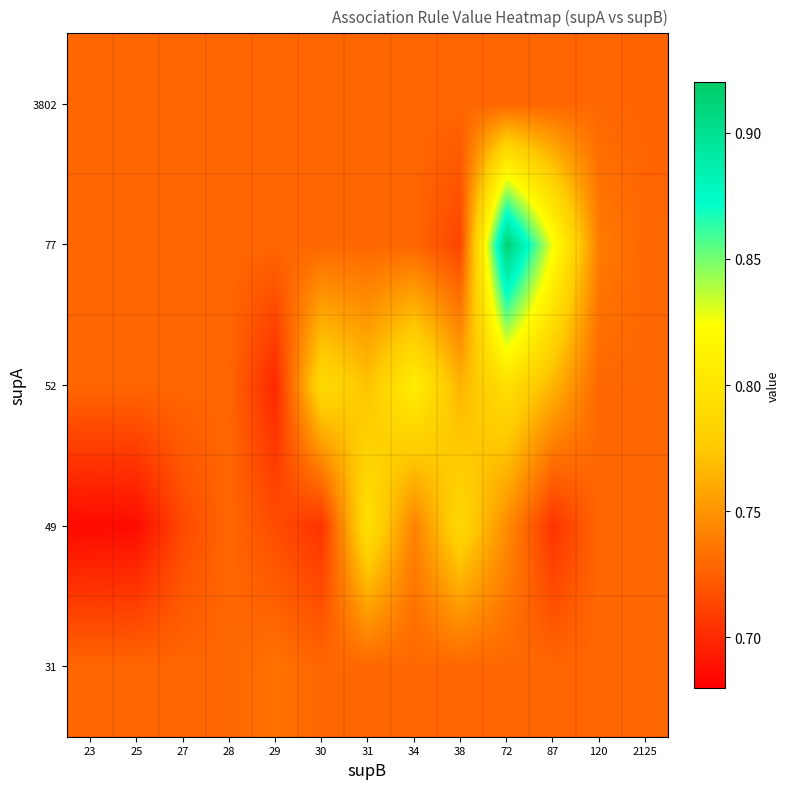

How many distinct data groups are displayed?

5